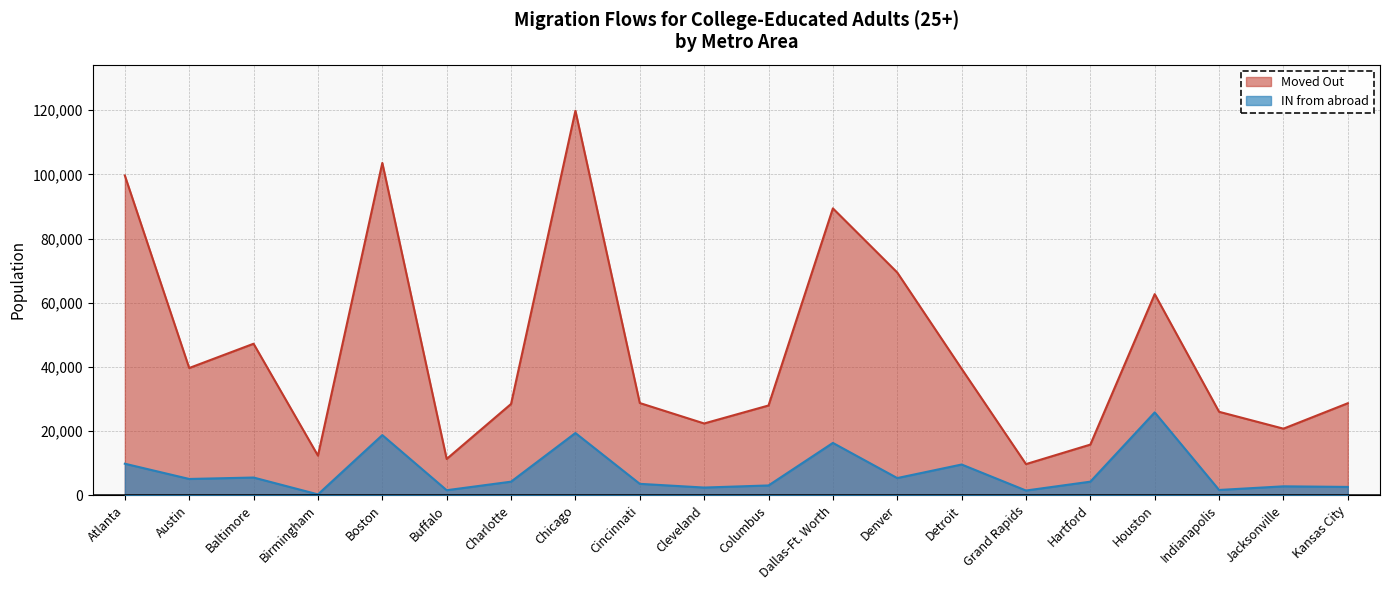

What is the value of the Moved Out point at the 12th from the left?

89397